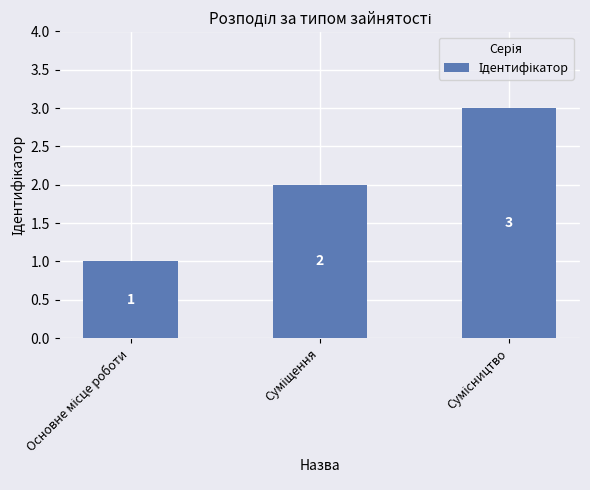

How many bars are there in total?

3